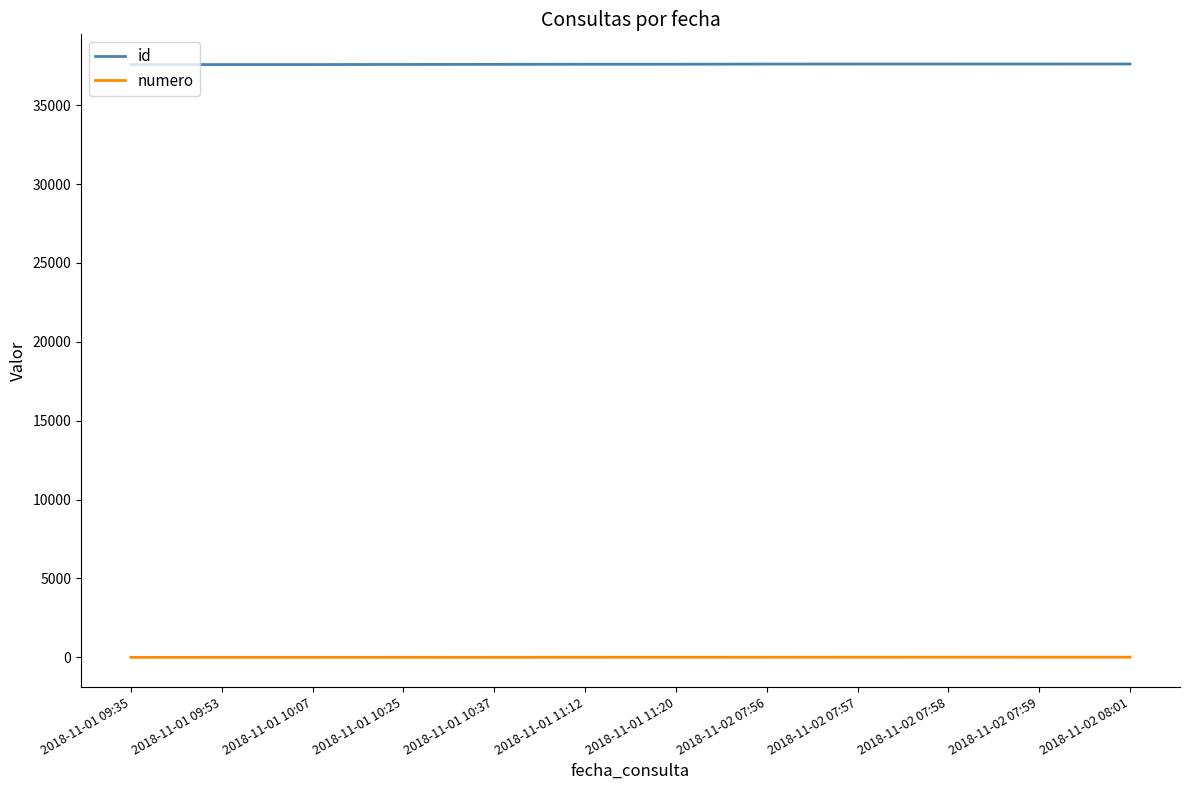

True or false: numero and id intersect in this chart.

False